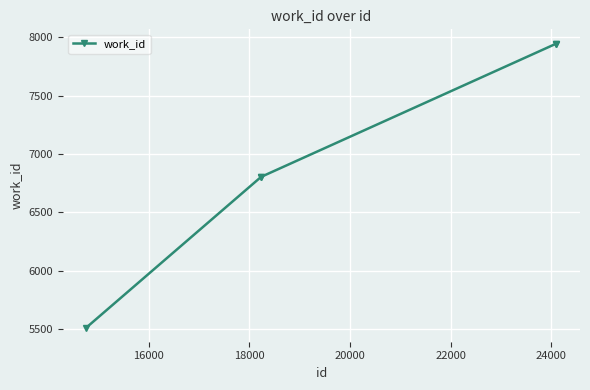

What is the value of the 4th point from the left?

7946